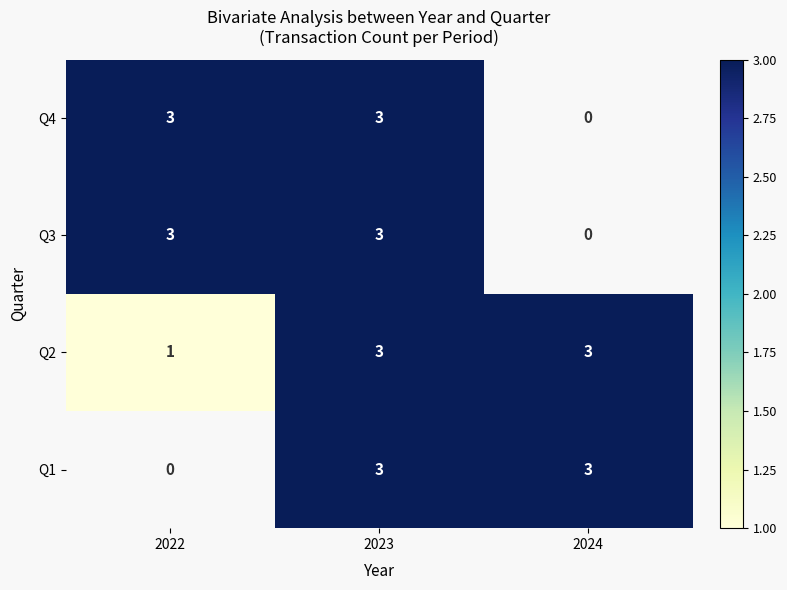

The Q1 series shows 3 at 2024. True or false?

True